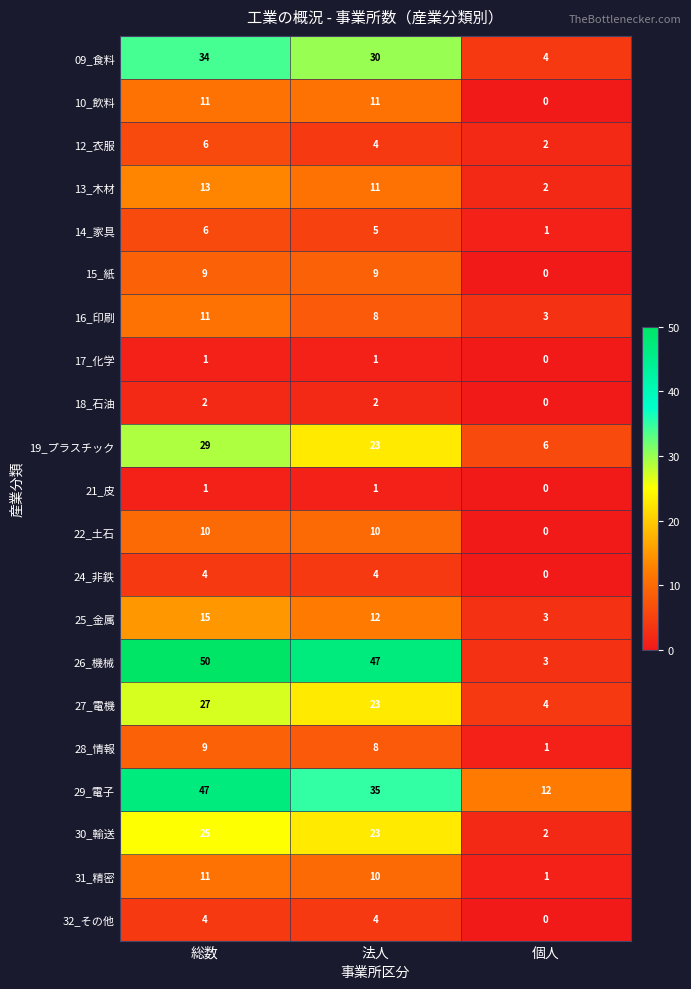

What is the sum of the 27_電機 values at 総数 and 個人?

31